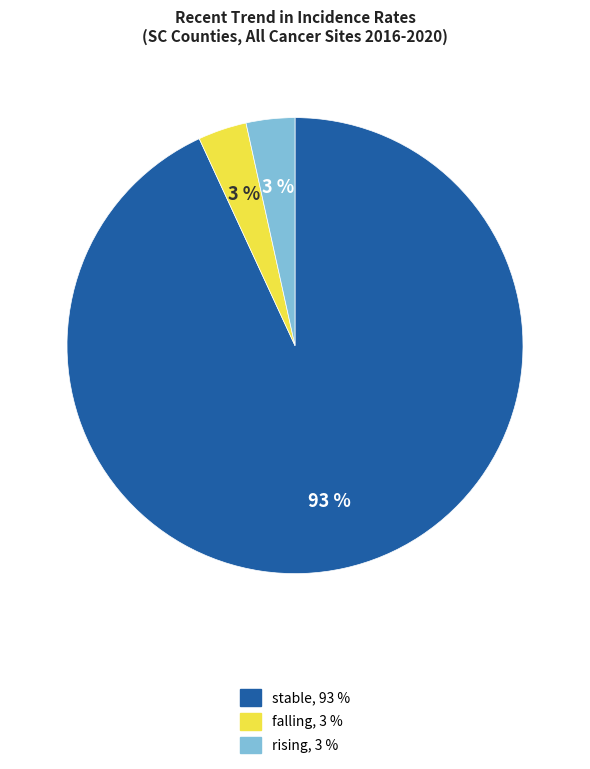

To the nearest percent, what is the average slice percentage?

33%